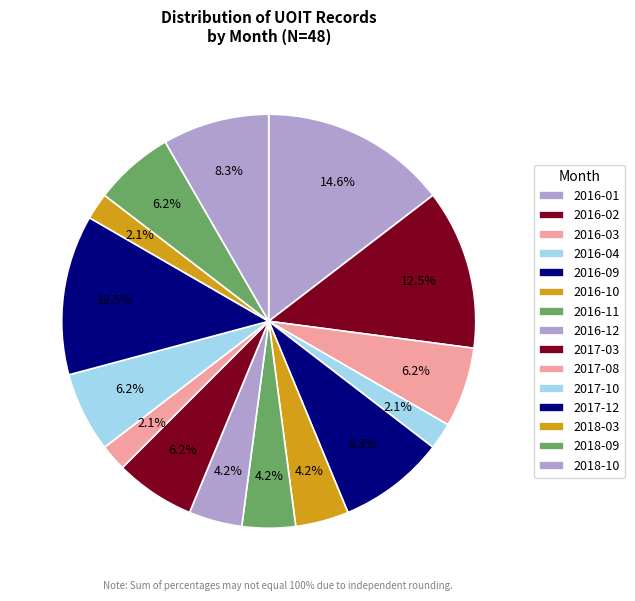

Count the number of slices in the pie.

15